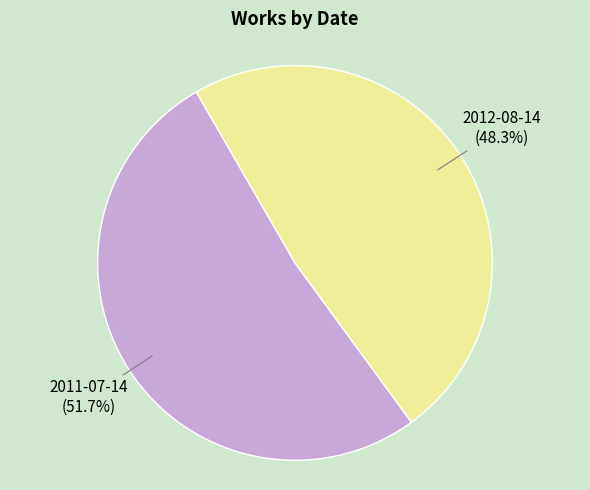

To the nearest percent, what is the average slice percentage?

50%